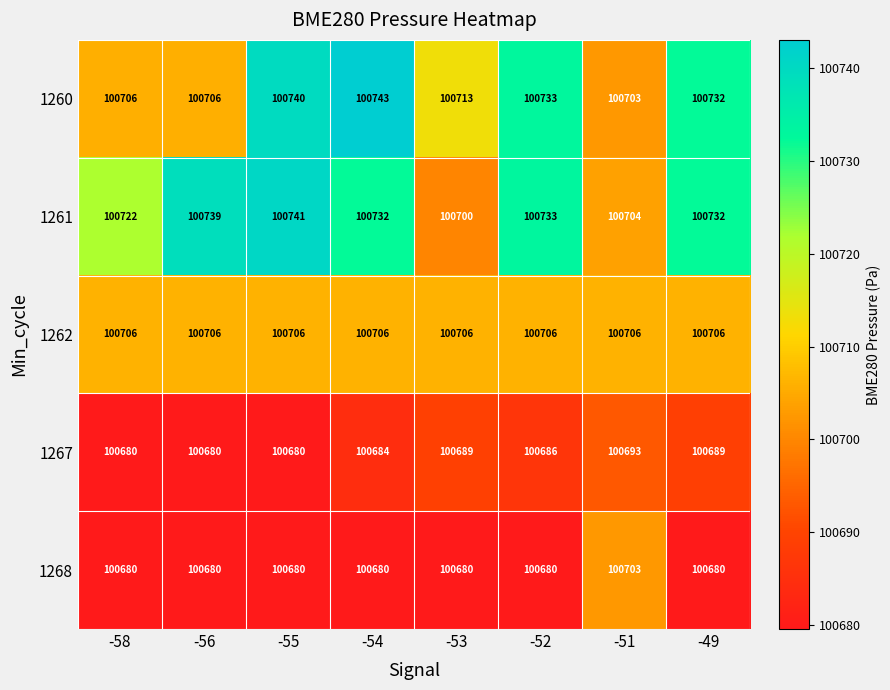

Which series has the widest spread of values?

1261